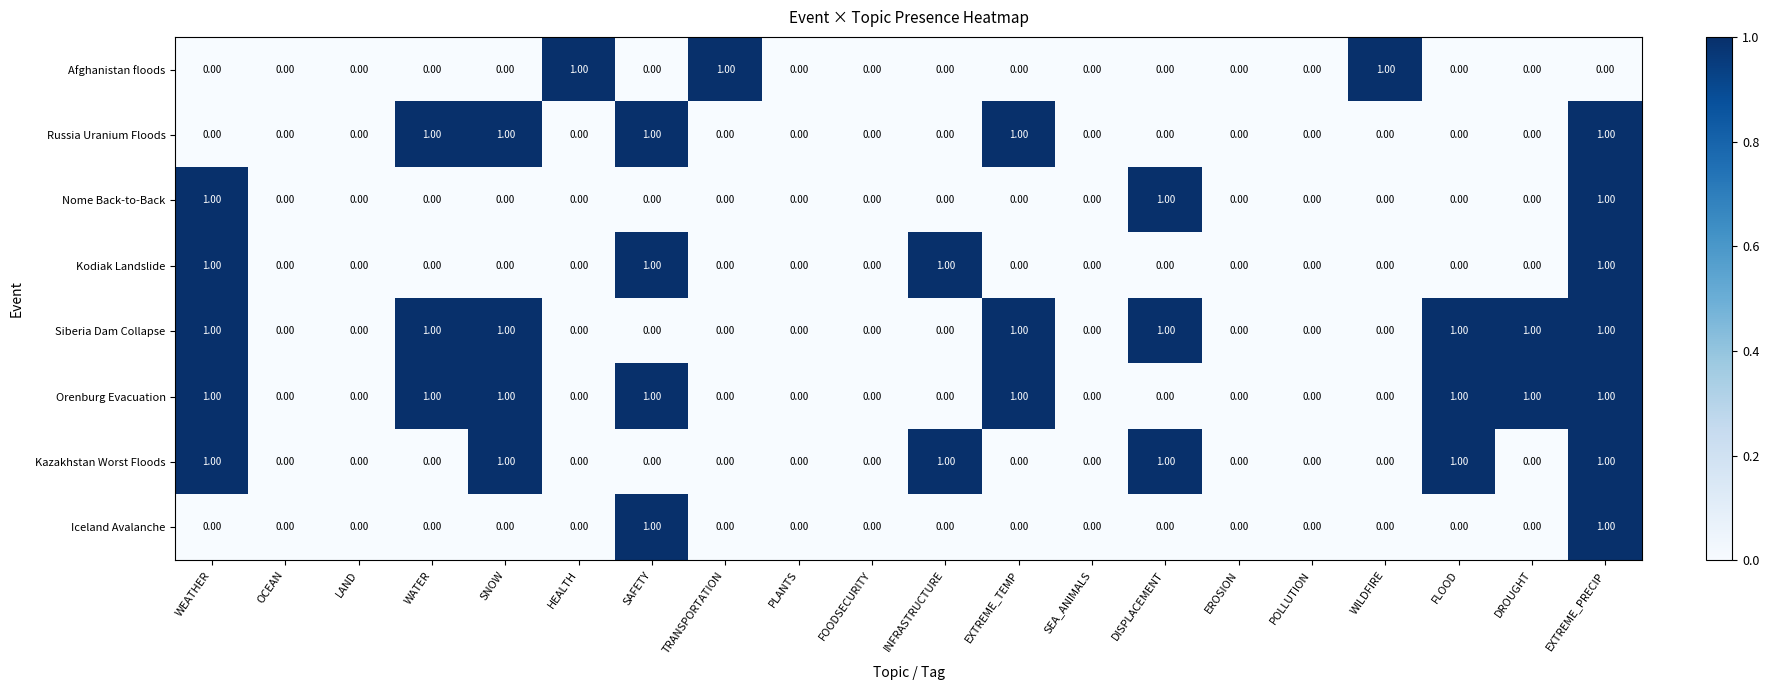

Which series changed the most between OCEAN and TRANSPORTATION?

Afghanistan floods